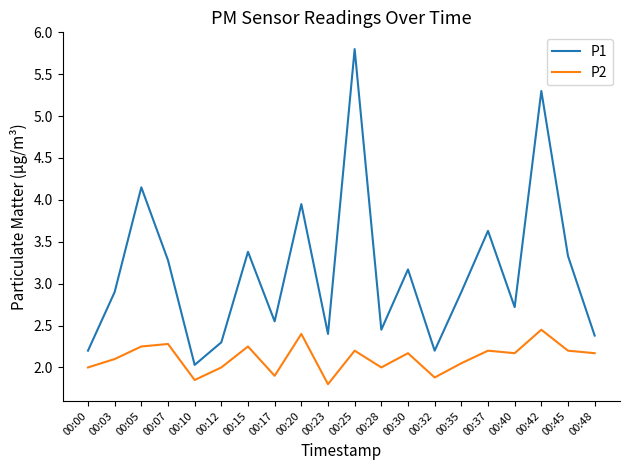

What value does the P2 series have at 00:07?

2.3